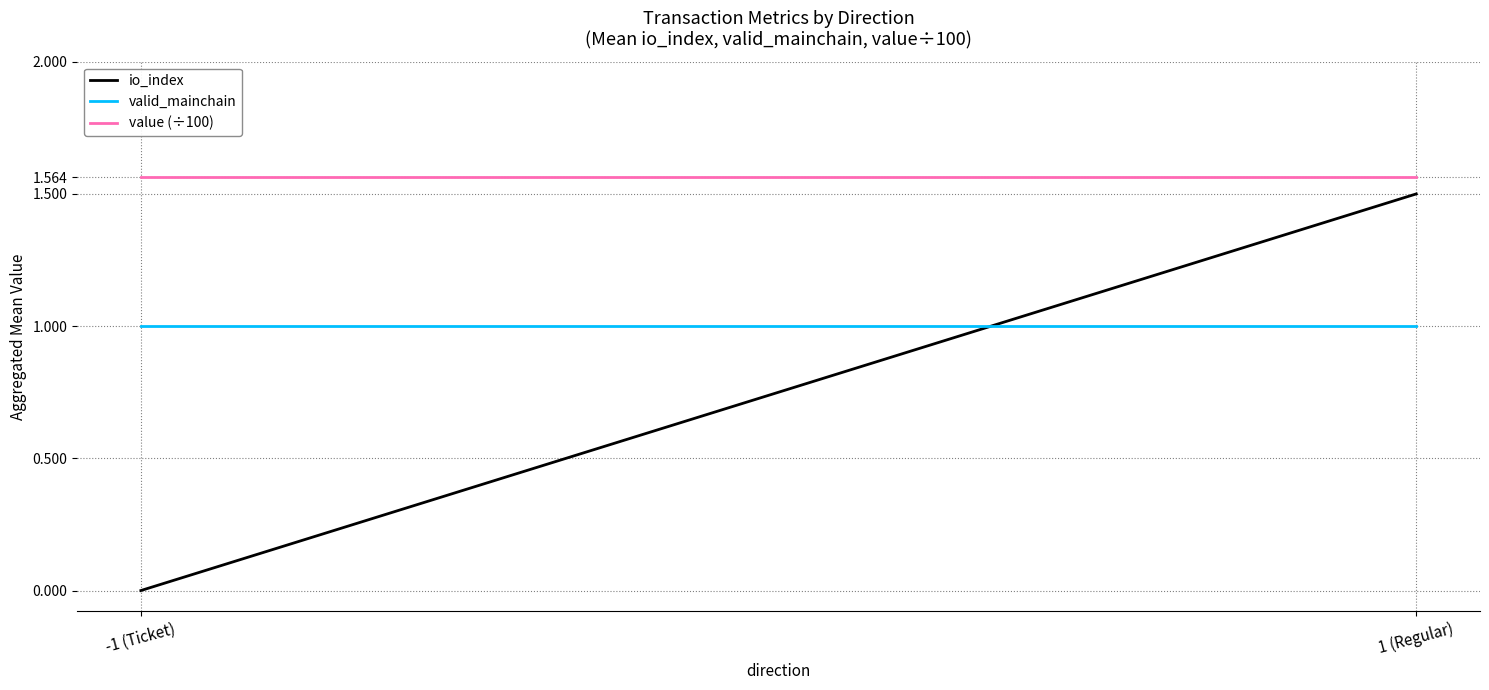

Between -1 (Ticket) and 1 (Regular), which series saw the biggest shift?

io_index